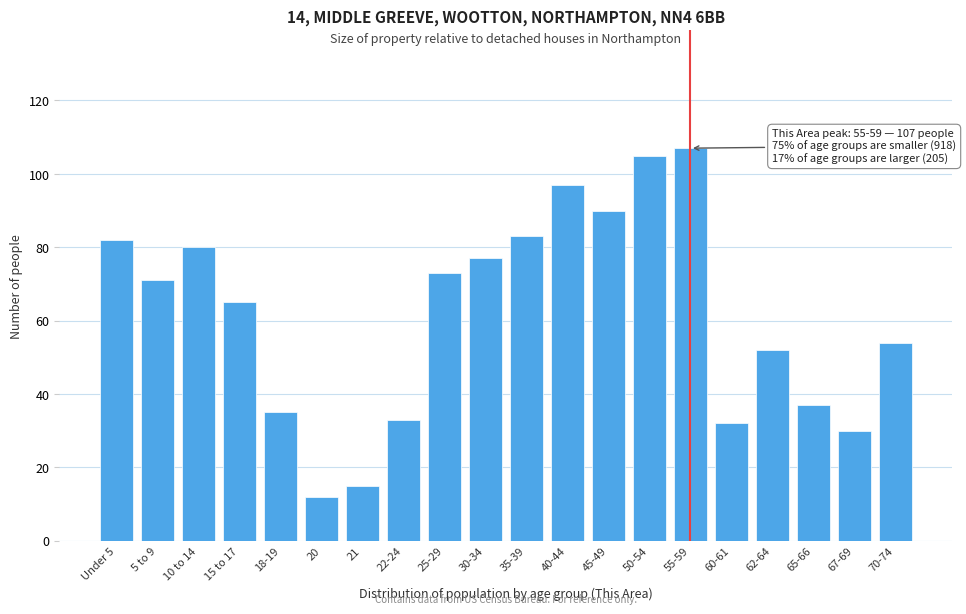

Reading right to left, transcribe all the data shown in this chart.

70-74=54	67-69=30	65-66=37	62-64=52	60-61=32	55-59=107	50-54=105	45-49=90	40-44=97	35-39=83	30-34=77	25-29=73	22-24=33	21=15	20=12	18-19=35	15 to 17=65	10 to 14=80	5 to 9=71	Under 5=82